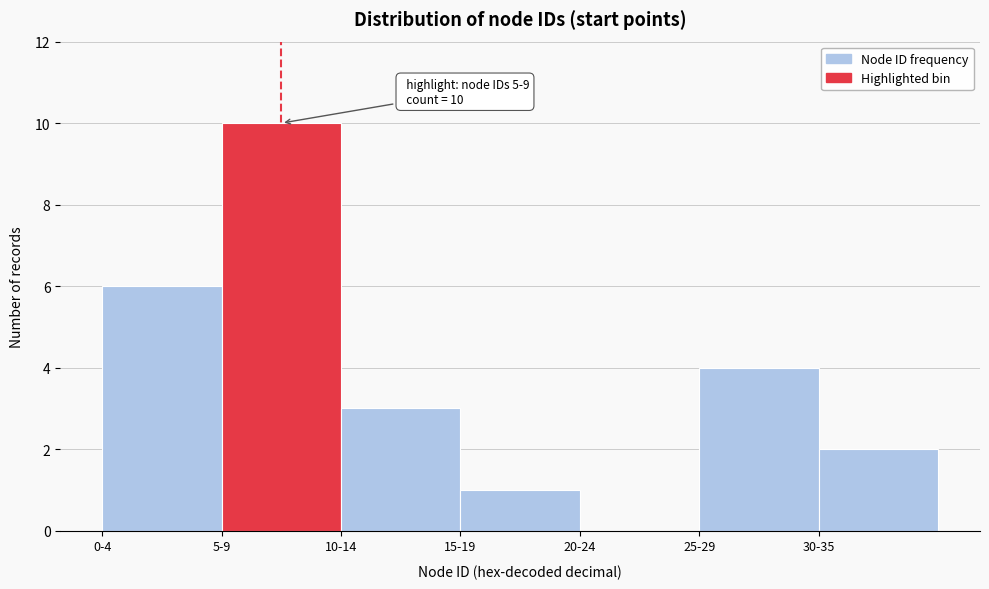

Reading left to right, transcribe all the data shown in this chart.

0-4=6	5-9=10	10-14=3	15-19=1	20-24=0	25-29=4	30-35=2